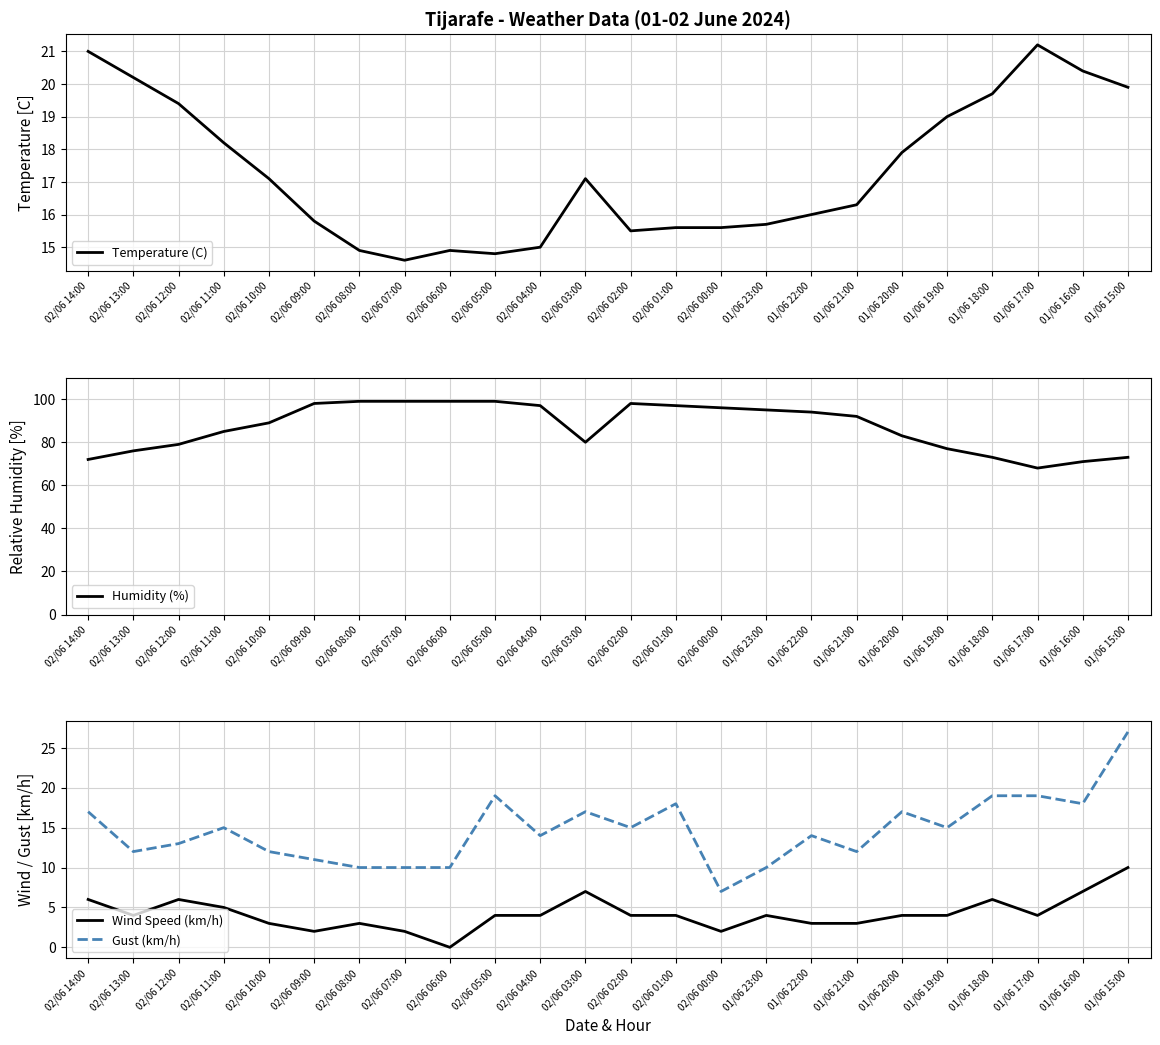

Which series has the largest total across all categories?

Humidity (%)